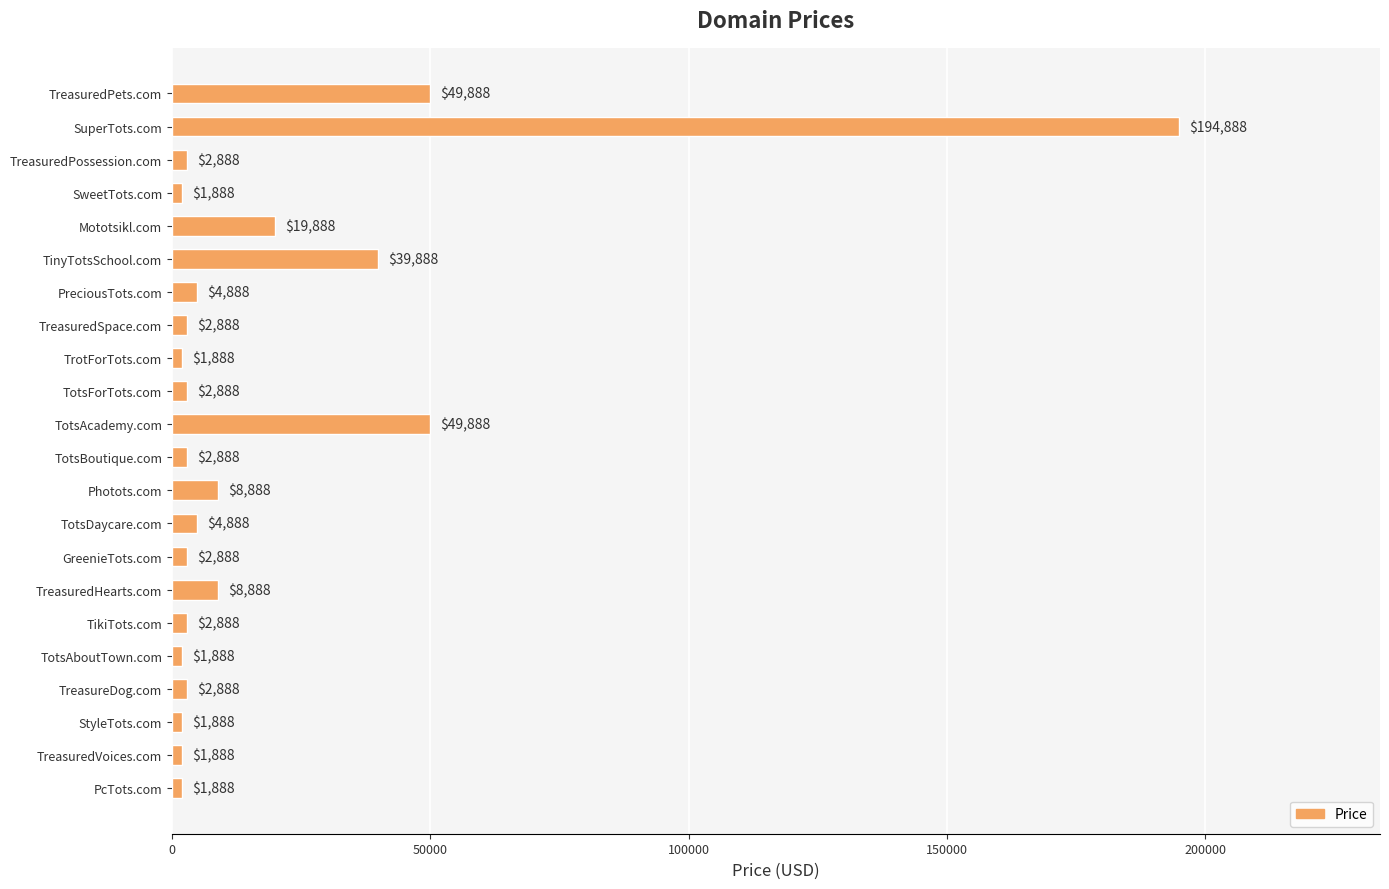

Reading top to bottom, extract all data points from this chart.

TreasuredPets.com=49888	SuperTots.com=194888	TreasuredPossession.com=2888	SweetTots.com=1888	Mototsikl.com=19888	TinyTotsSchool.com=39888	PreciousTots.com=4888	TreasuredSpace.com=2888	TrotForTots.com=1888	TotsForTots.com=2888	TotsAcademy.com=49888	TotsBoutique.com=2888	Photots.com=8888	TotsDaycare.com=4888	GreenieTots.com=2888	TreasuredHearts.com=8888	TikiTots.com=2888	TotsAboutTown.com=1888	TreasureDog.com=2888	StyleTots.com=1888	TreasuredVoices.com=1888	PcTots.com=1888